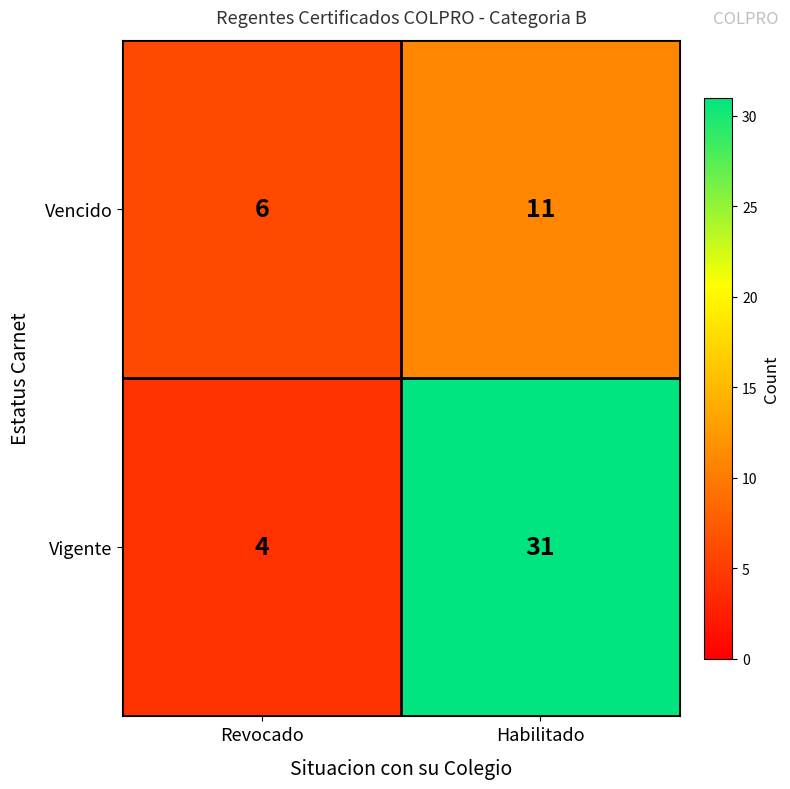

What value does the Vigente series have at Revocado?

4